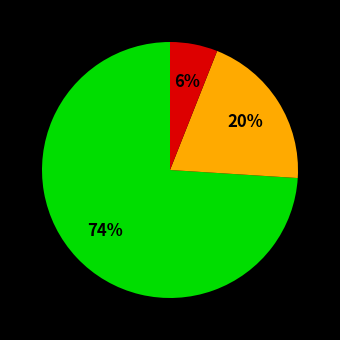

Is there any slice that represents more than half of the pie?

Yes